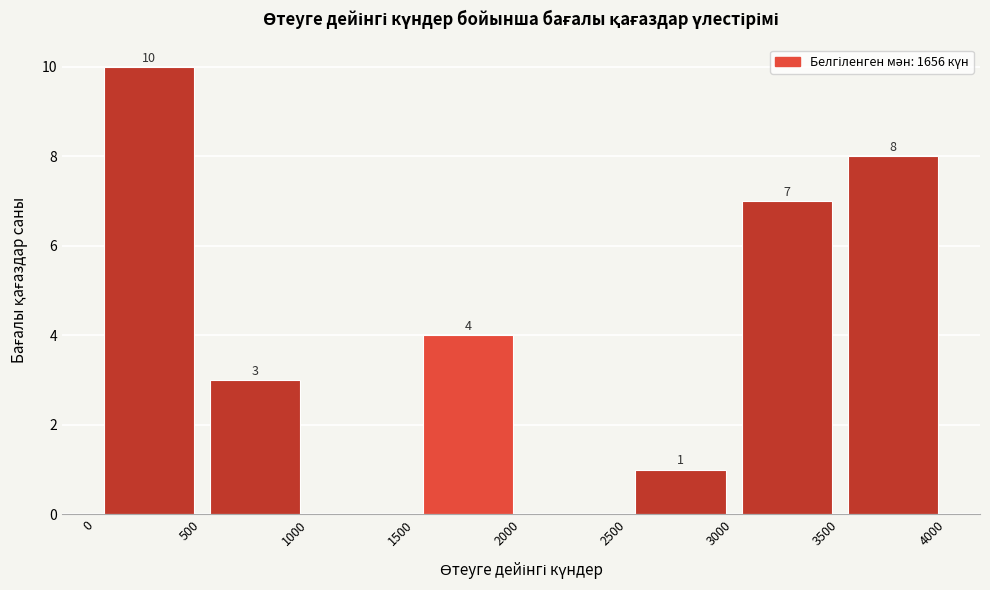

Over which range of the x-axis is the bar tallest?

0 to 500